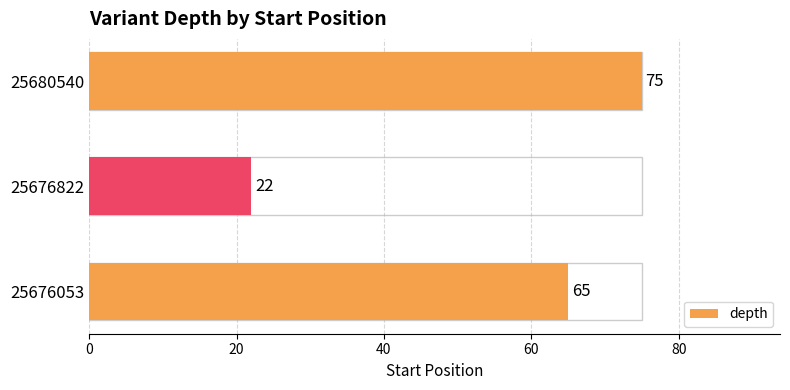

What is the sum of all values?

162